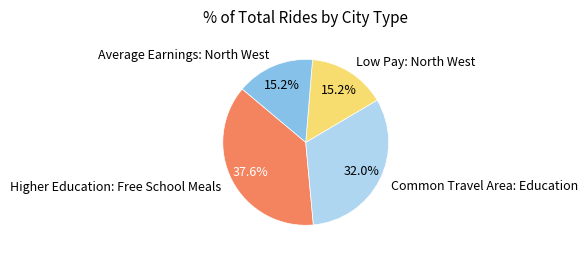

What percentage is the Higher Education: Free School Meals slice, to the nearest percent?

38%